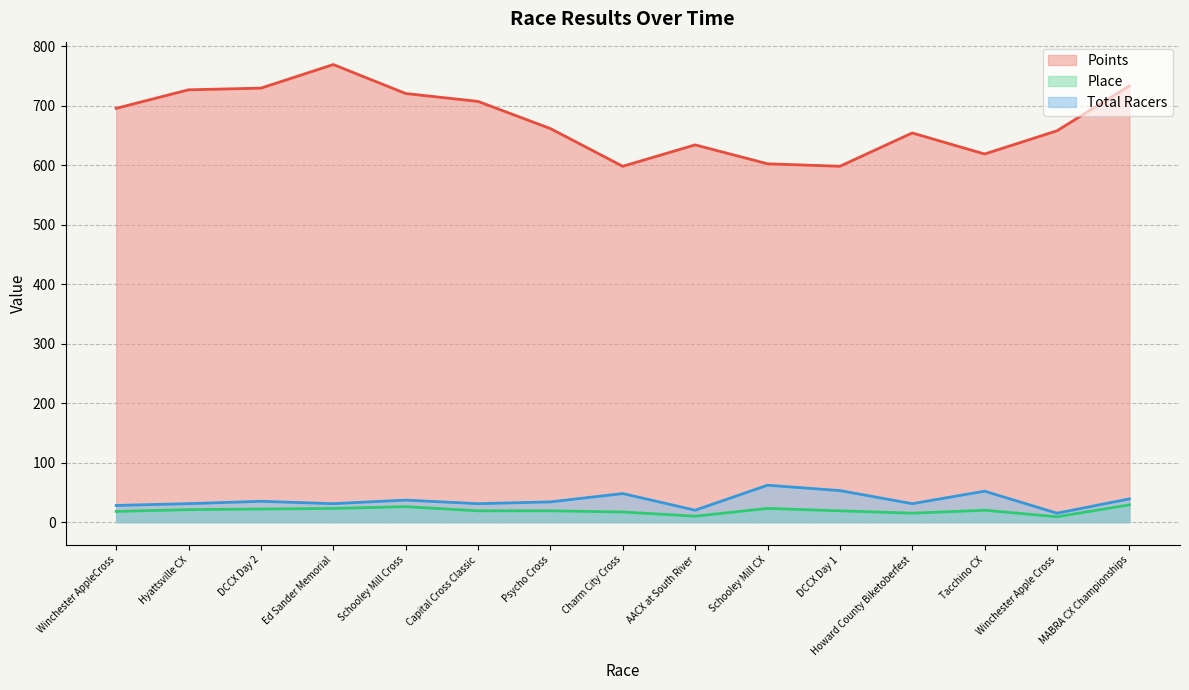

Reading right to left, transcribe all the data shown in this chart.

Points: MABRA CX Championships=733.1	Winchester Apple Cross=657.6	Tacchino CX=618.6	Howard County Biketoberfest=654.0	DCCX Day 1=598.0	Schooley Mill CX=602.2	AACX at South River=633.9	Charm City Cross=598.0	Psycho Cross=661.3	Capital Cross Classic=707.0	Schooley Mill Cross=720.3	Ed Sander Memorial=768.9	DCCX Day 2=729.3	Hyattsville CX=726.5	Winchester AppleCross=695.3
Place: MABRA CX Championships=29.0	Winchester Apple Cross=9.0	Tacchino CX=20.0	Howard County Biketoberfest=15.0	DCCX Day 1=19.0	Schooley Mill CX=23.0	AACX at South River=10.0	Charm City Cross=17.0	Psycho Cross=19.0	Capital Cross Classic=19.0	Schooley Mill Cross=26.0	Ed Sander Memorial=23.0	DCCX Day 2=22.0	Hyattsville CX=21.0	Winchester AppleCross=18.0
Total Racers: MABRA CX Championships=39.0	Winchester Apple Cross=15.0	Tacchino CX=52.0	Howard County Biketoberfest=31.0	DCCX Day 1=53.0	Schooley Mill CX=62.0	AACX at South River=20.0	Charm City Cross=48.0	Psycho Cross=34.0	Capital Cross Classic=31.0	Schooley Mill Cross=37.0	Ed Sander Memorial=31.0	DCCX Day 2=35.0	Hyattsville CX=31.0	Winchester AppleCross=28.0